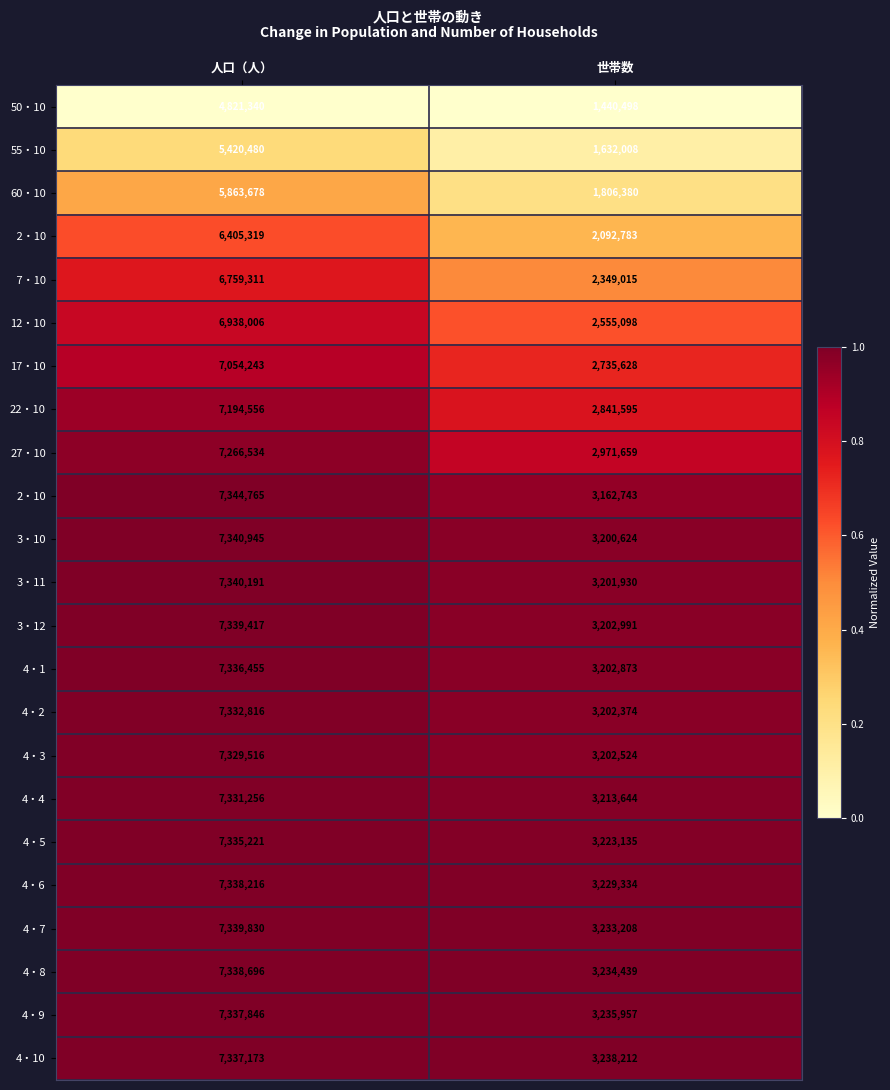

Which series has the largest total across all categories?

4・10